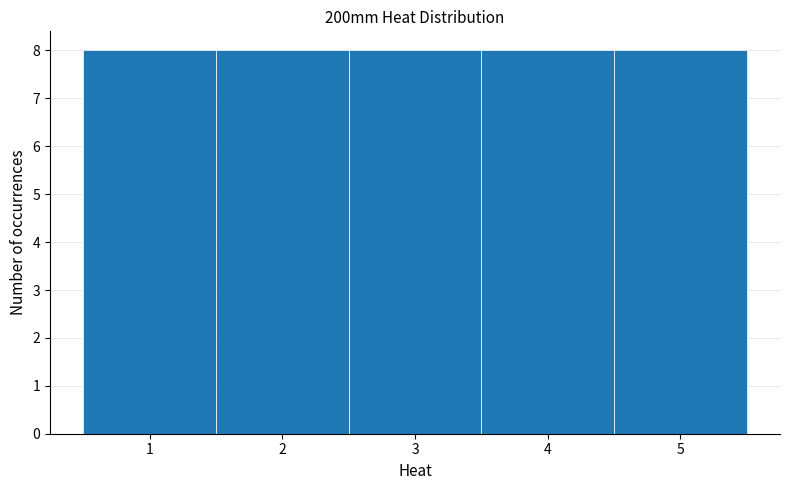

Reading left to right, transcribe this chart: for each bar, give the range it covers on the x-axis and its height. The values are not printed on the chart, so give them approximately, as read against the axis.

0.5 to 1.5: 8
1.5 to 2.5: 8
2.5 to 3.5: 8
3.5 to 4.5: 8
4.5 to 5.5: 8